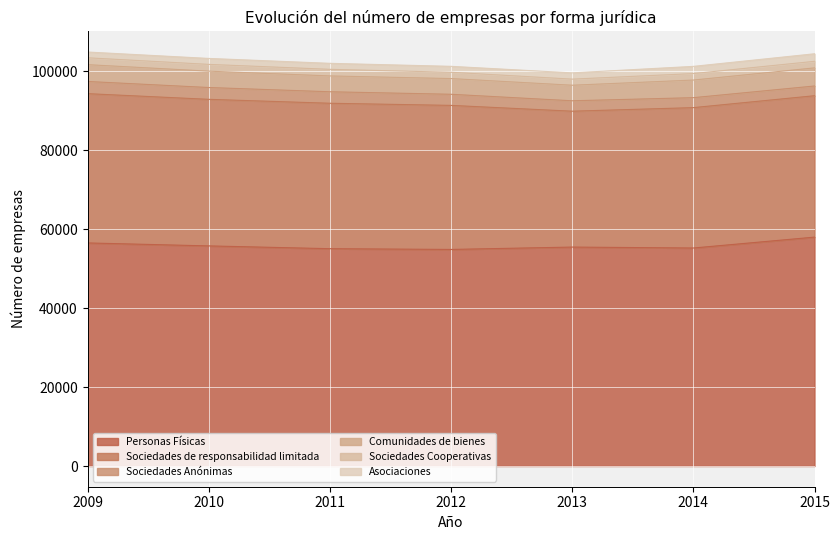

What is the difference between the maximum and minimum values in the Sociedades de responsabilidad limitada series?

3397